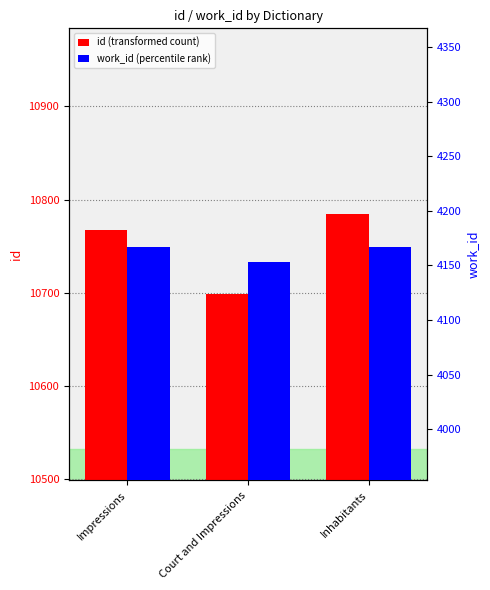

What is the difference between the second highest and minimum values in the id series?

69